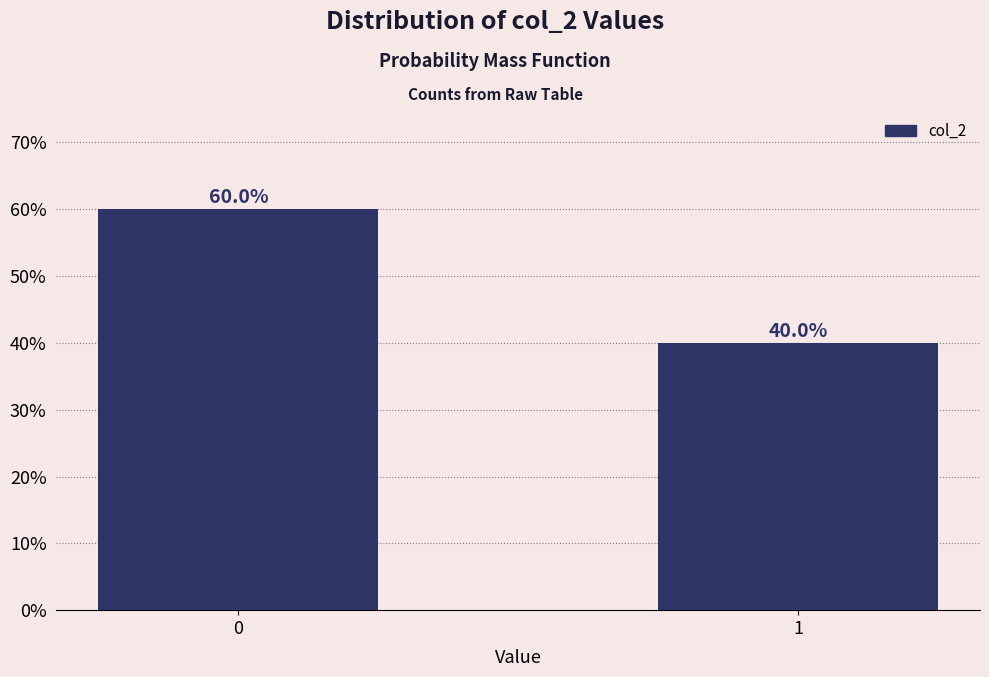

Reading right to left, list all the values displayed in this chart.

1=40	0=60